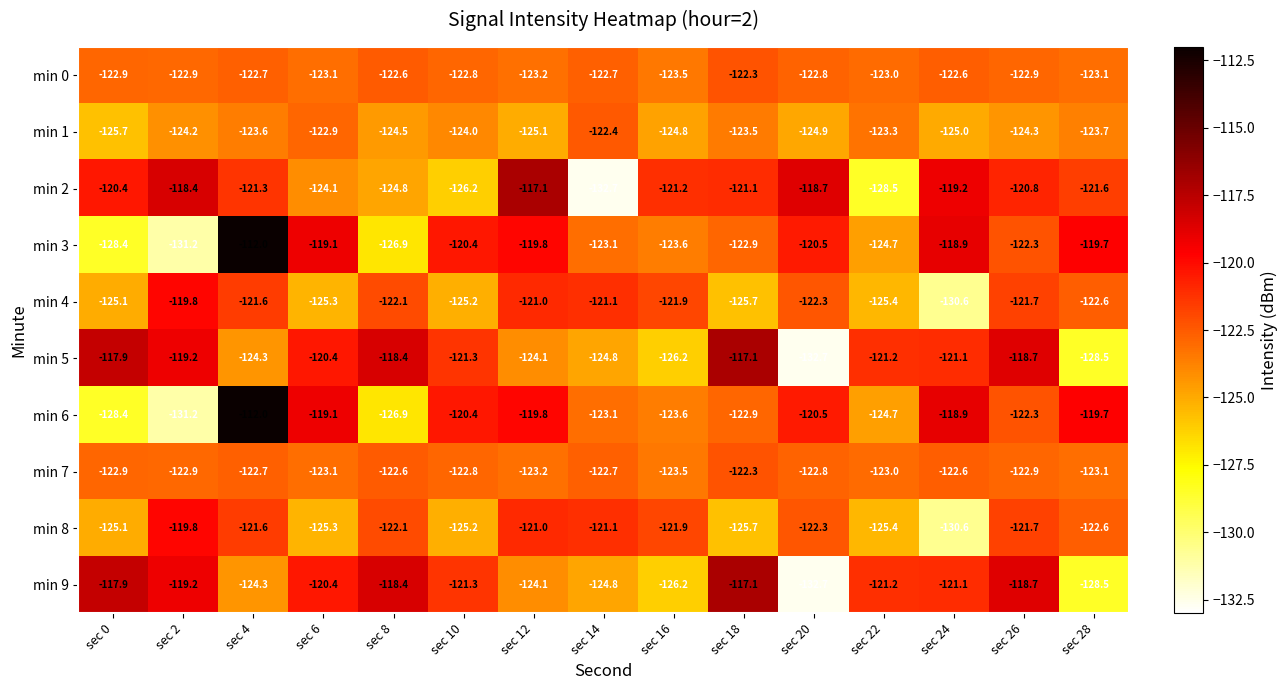

The min 2 series shows -121.1 at sec 18. True or false?

True